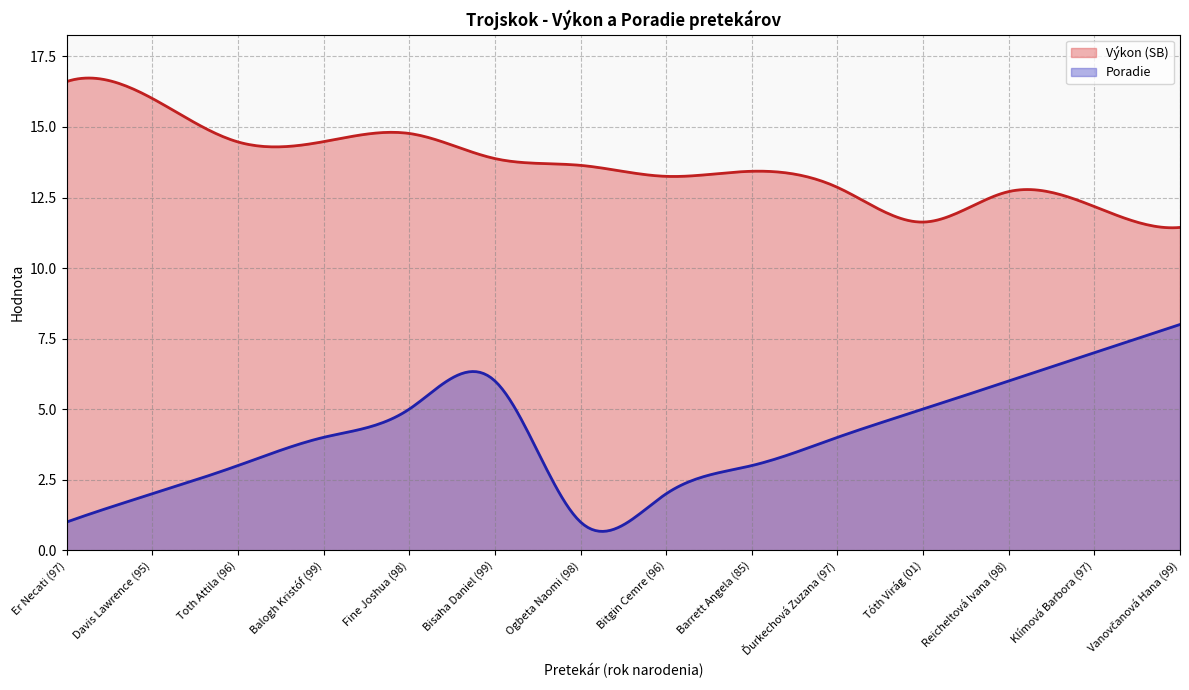

Reading left to right, what are all the values shown in this chart?

Výkon (SB): Er Necati (97)=16.6	Davis Lawrence (95)=16.0	Toth Attila (96)=14.5	Balogh Kristóf (99)=14.5	Fine Joshua (98)=14.8	Bisaha Daniel (99)=13.9	Ogbeta Naomi (98)=13.6	Bitgin Cemre (96)=13.2	Barrett Angela (85)=13.4	Ďurkechová Zuzana (97)=12.9	Tóth Virág (01)=11.6	Reicheltová Ivana (98)=12.7	Klímová Barbora (97)=12.2	Vanovčanová Hana (99)=11.4
Poradie: Er Necati (97)=1.0	Davis Lawrence (95)=2.0	Toth Attila (96)=3.0	Balogh Kristóf (99)=4.0	Fine Joshua (98)=5.0	Bisaha Daniel (99)=6.0	Ogbeta Naomi (98)=1.0	Bitgin Cemre (96)=2.0	Barrett Angela (85)=3.0	Ďurkechová Zuzana (97)=4.0	Tóth Virág (01)=5.0	Reicheltová Ivana (98)=6.0	Klímová Barbora (97)=7.0	Vanovčanová Hana (99)=8.0